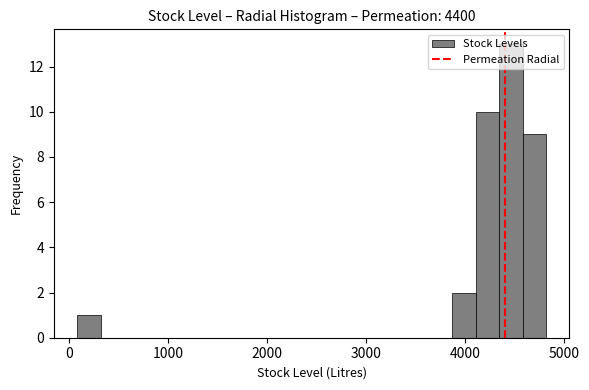

Around what value on the x-axis is the tallest bar? Give the approximate position of its centre, as read against the axis.

4500